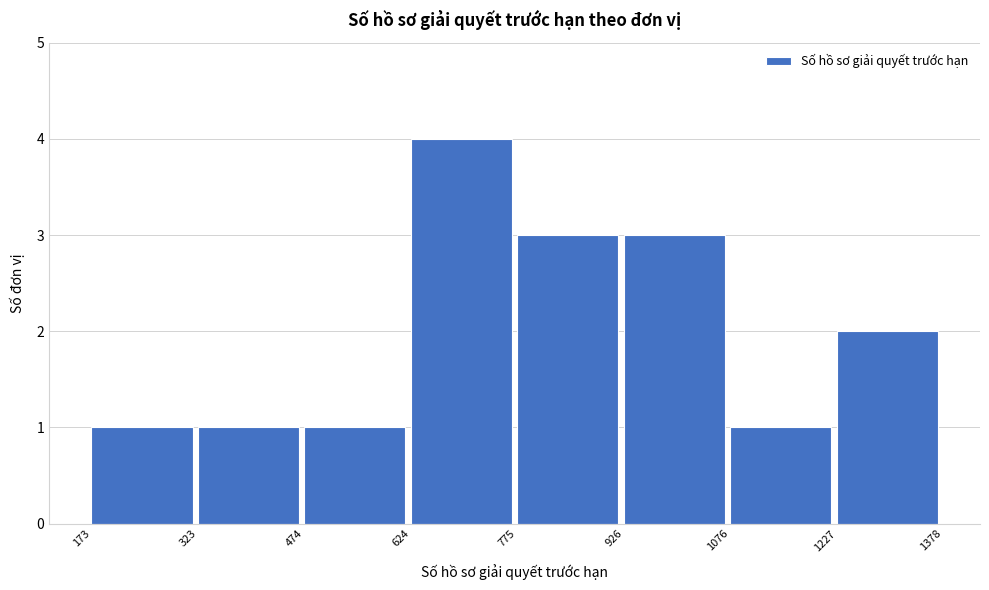

Reading left to right, list every bar in this chart as the range it spans on the x-axis followed by its height. The values are not printed on the chart, so give them approximately, as read against the axis.

173 to 323: 1
323 to 474: 1
474 to 624: 1
624 to 775: 4
775 to 926: 3
926 to 1076: 3
1076 to 1227: 1
1227 to 1378: 2